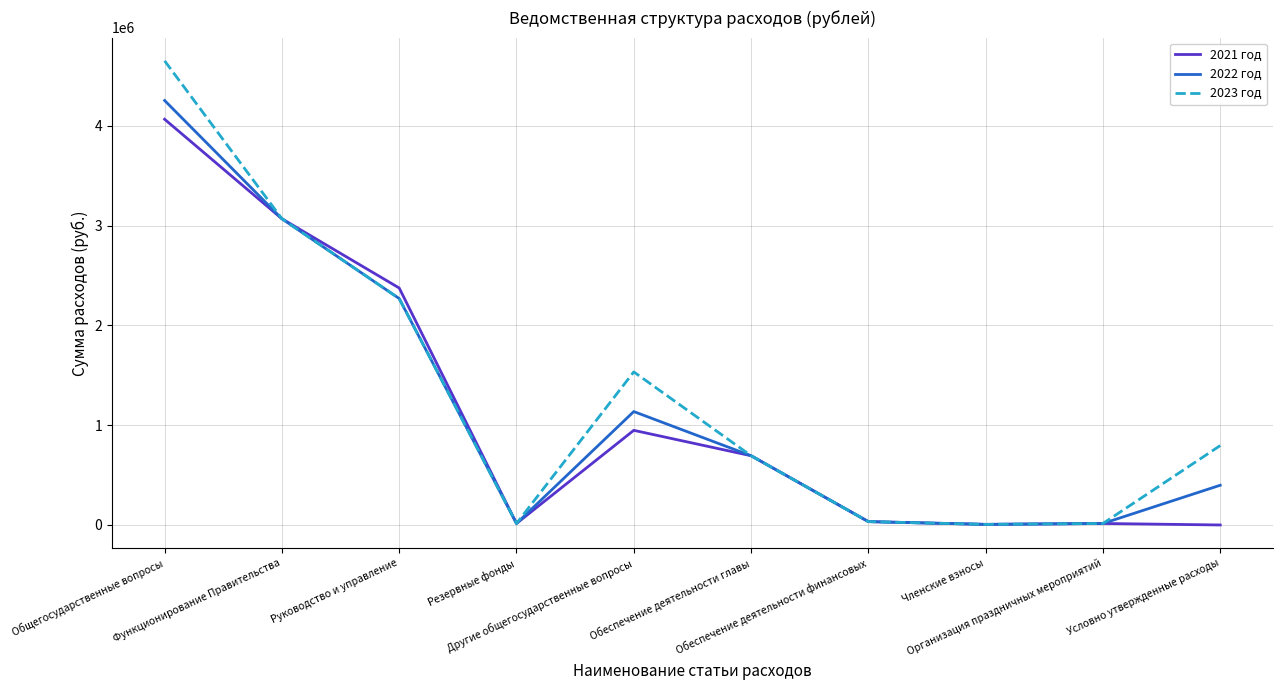

True or false: 2023 год has a value of 2316124.9 at Другие общегосударственные вопросы.

False